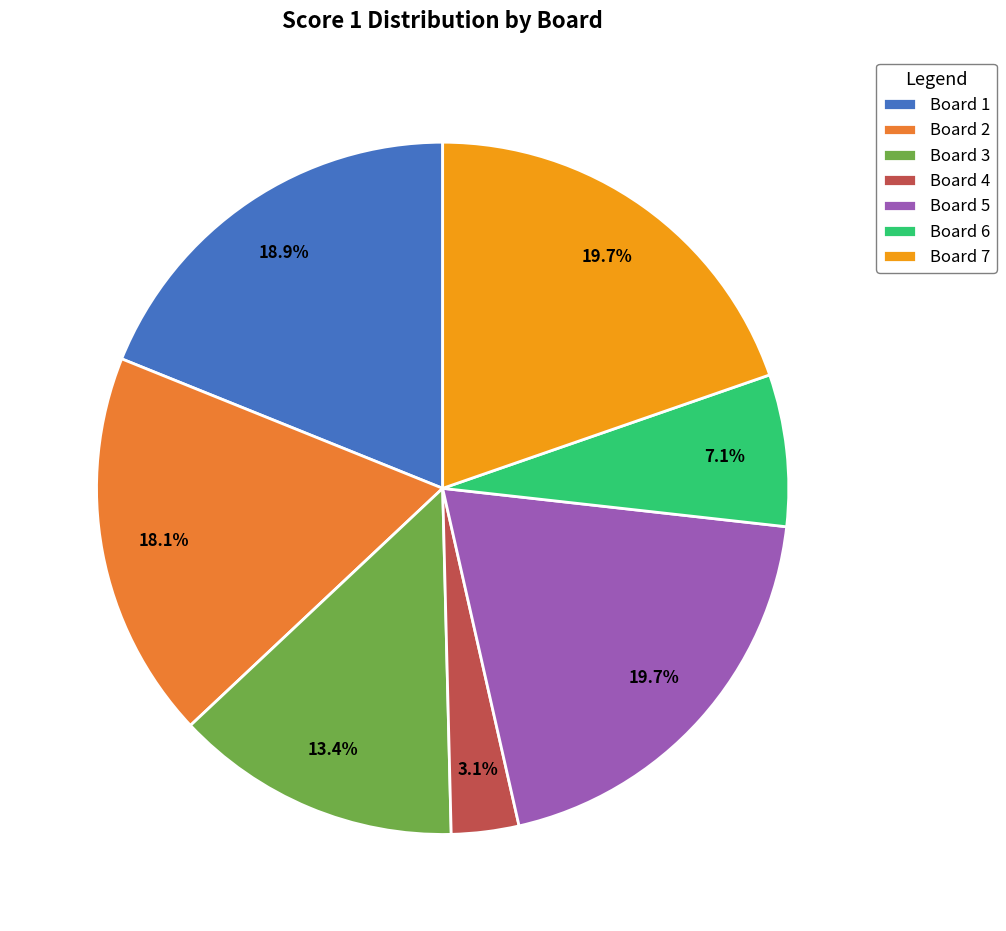

To the nearest percent, what portion does Board 7 represent?

20%